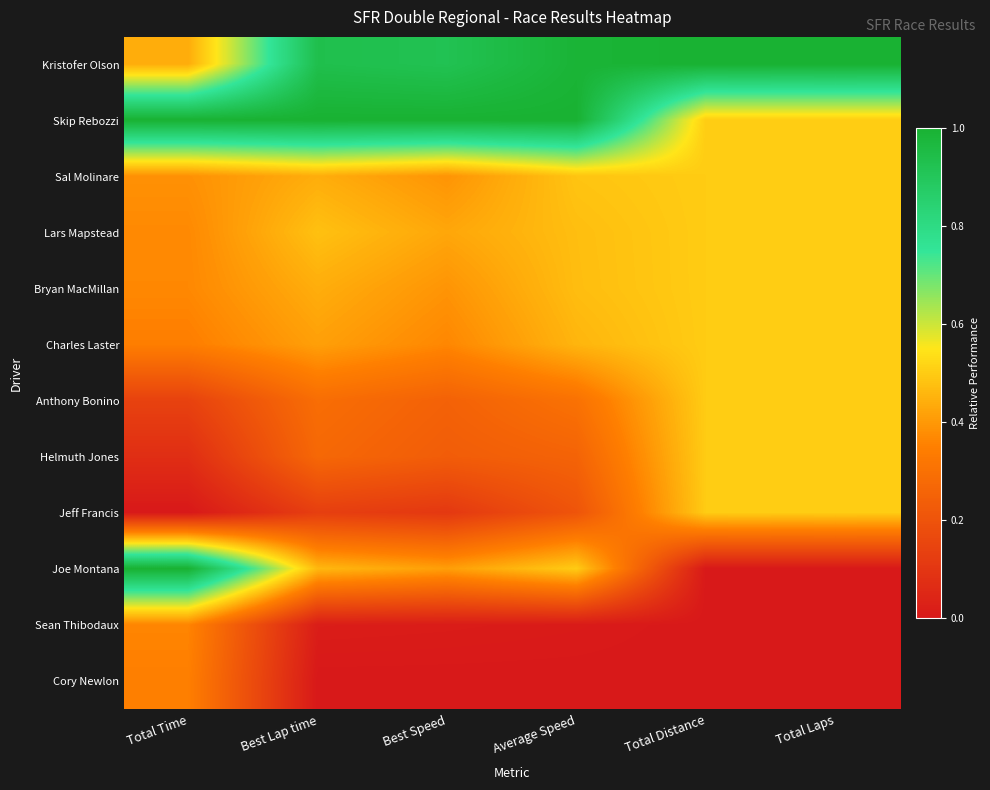

At how many categories does at least one series exceed 0?

6